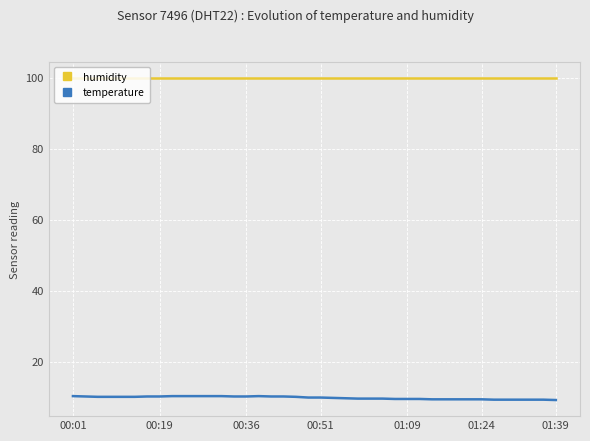

What is the highest value of the humidity series?

99.9